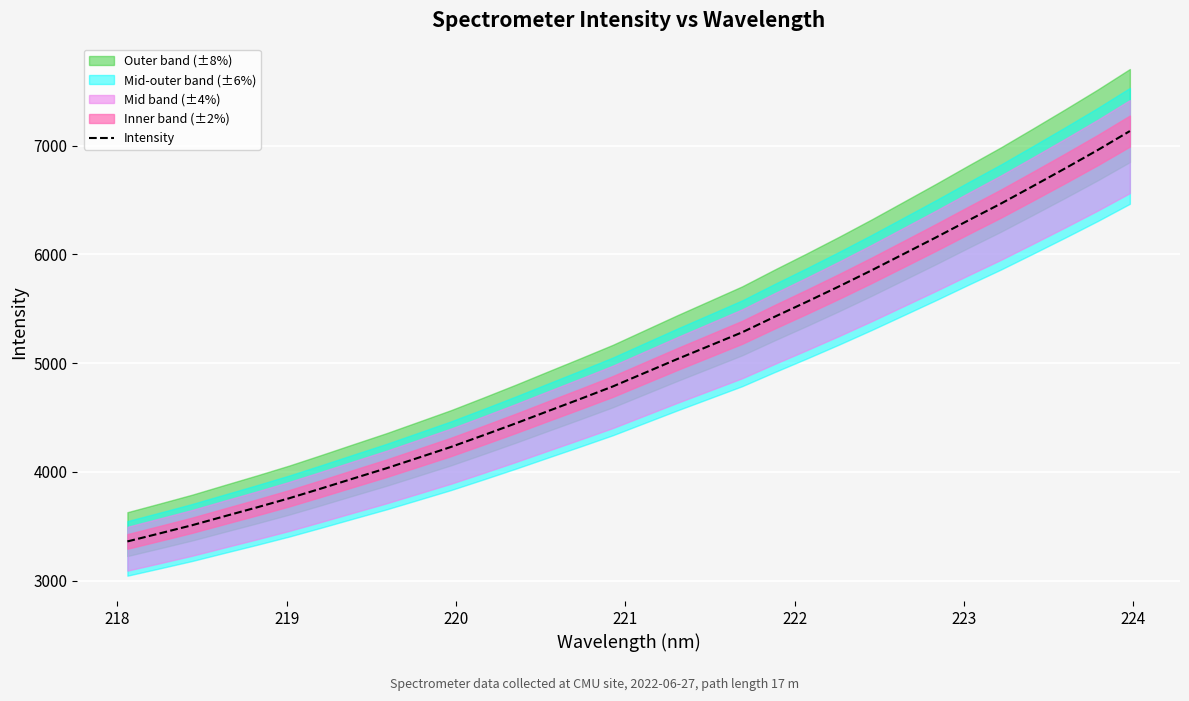

How many lines are shown in the chart?

1